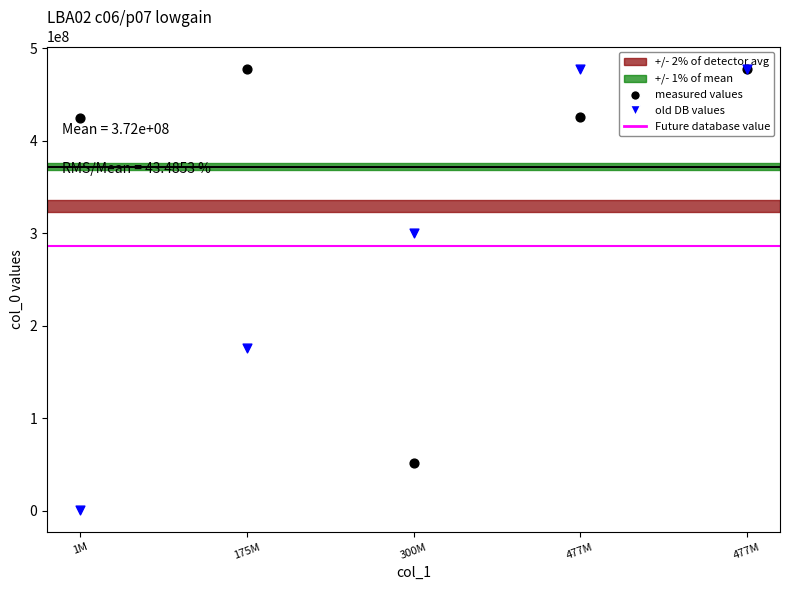

At how many categories does at least one series exceed 228326116?

5